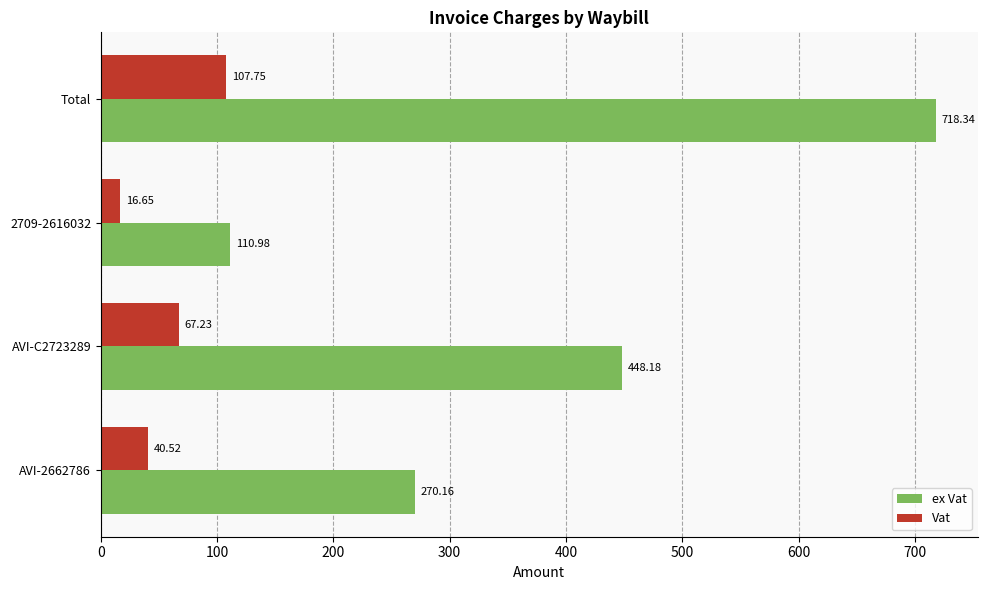

Rank the series by their maximum value, from highest to lowest.

ex Vat, Vat